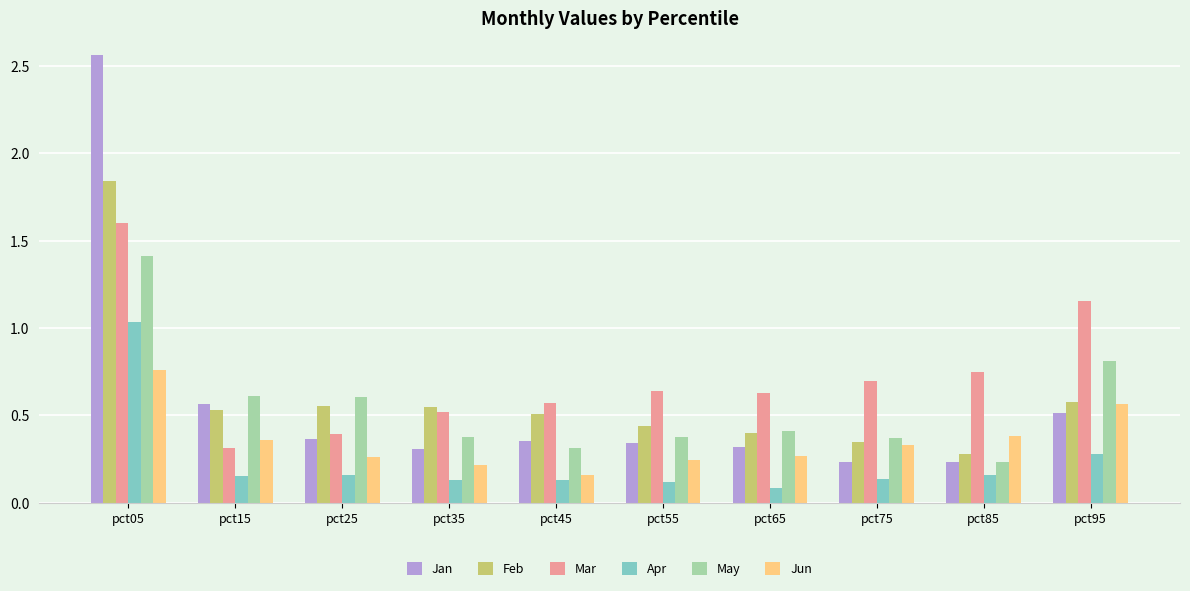

The value of Mar at pct45 is 0.8. True or false?

False